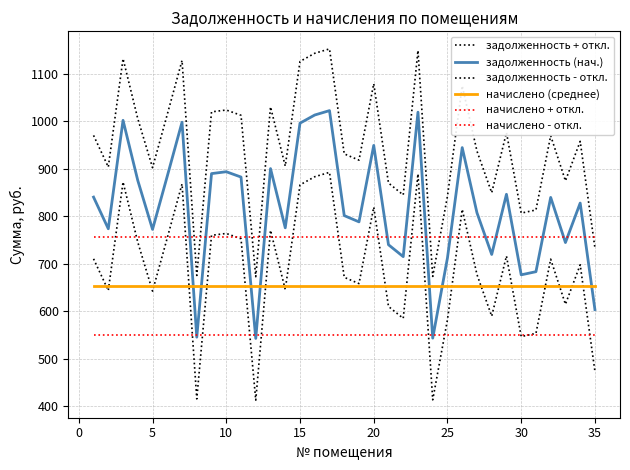

How many lines are shown in the chart?

6